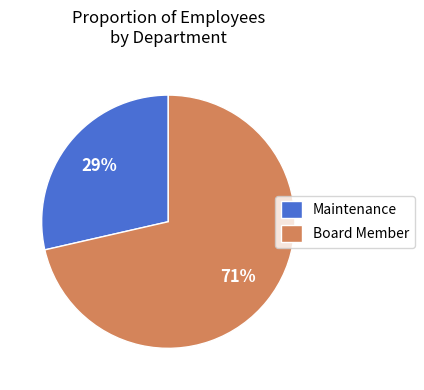

How many segments does this pie chart have?

2